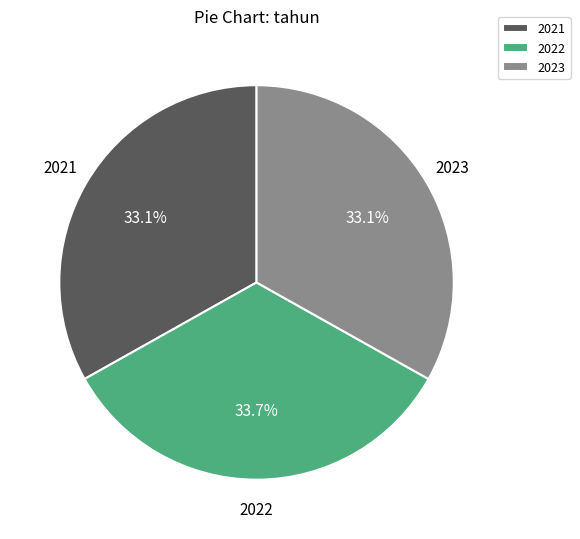

To the nearest percent, what percentage of the pie is 2022?

34%